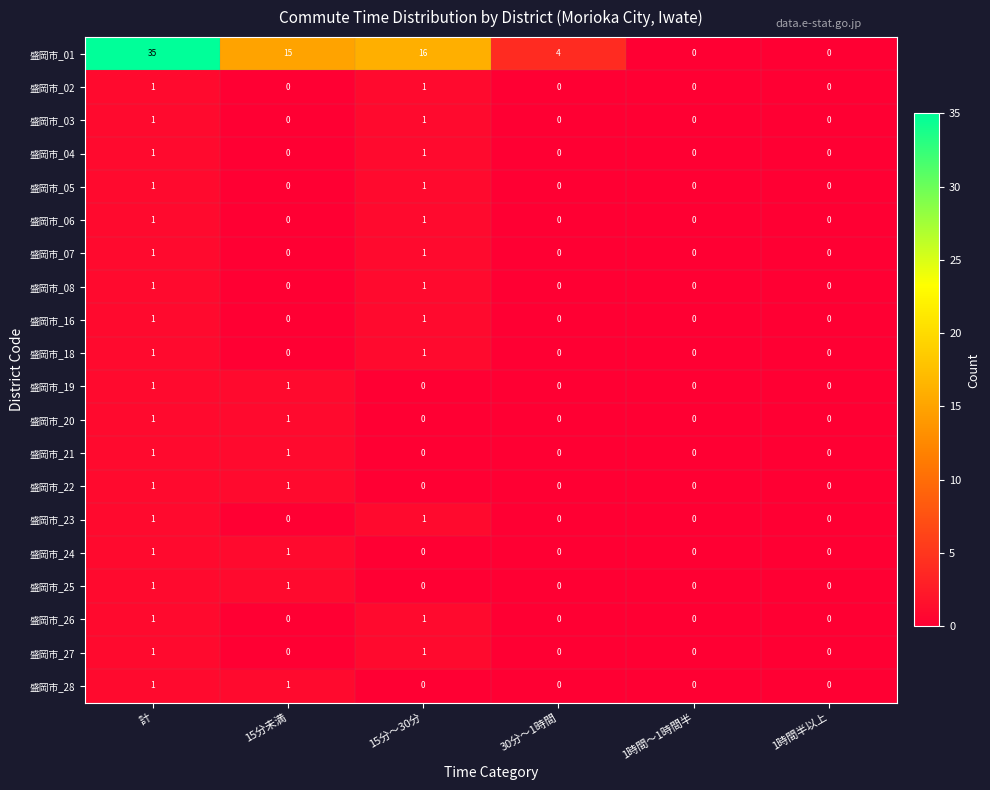

What is the maximum value shown in the chart?

35